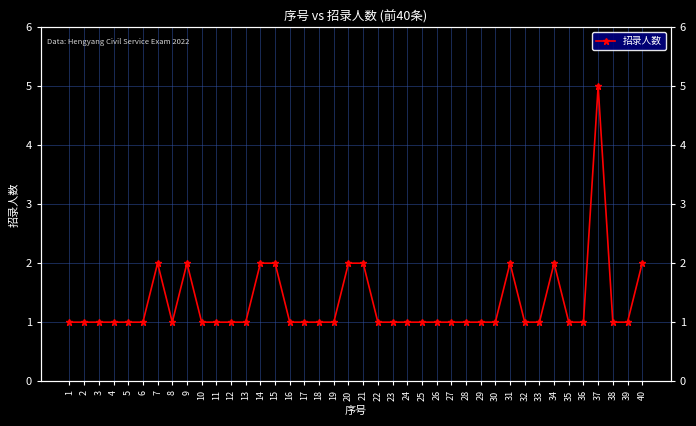

How many points are higher than both their immediate neighbors (excluding endpoints)?

5